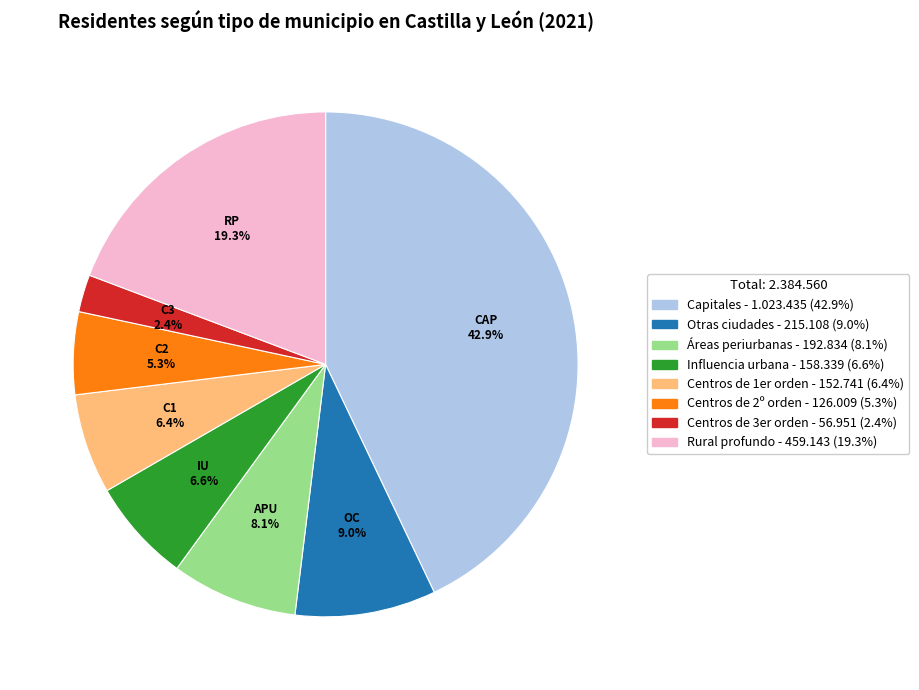

What portion of the pie excludes Centros de 1er orden?

93.6%